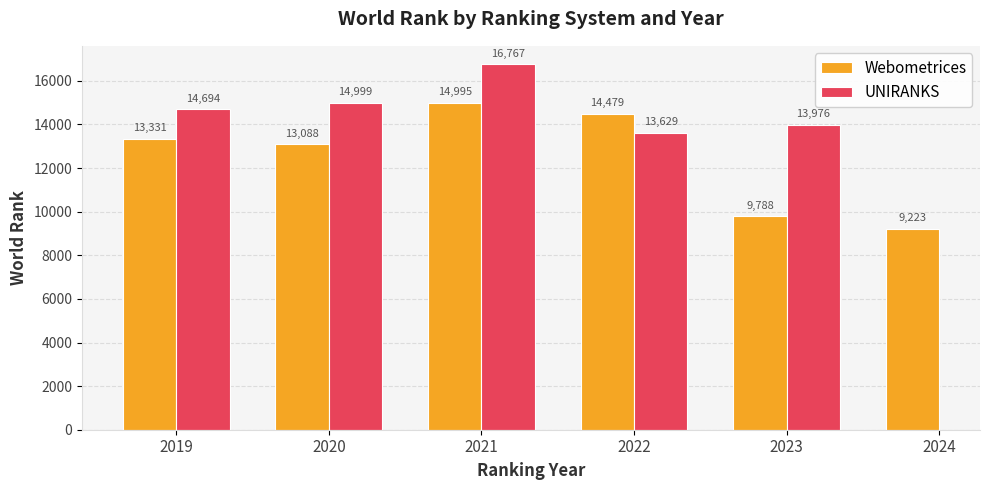

What is the average value of the Webometrices series?

12484